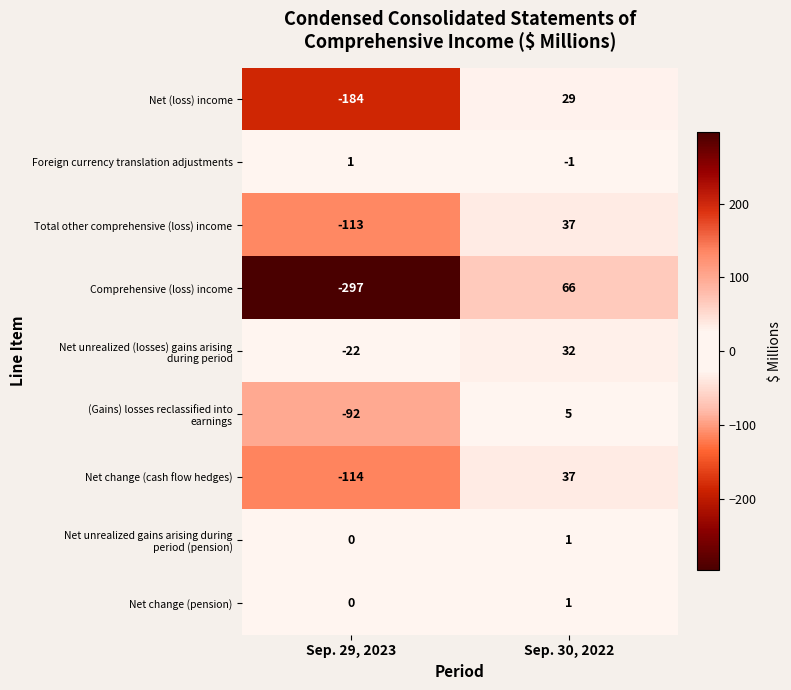

Is it true that Comprehensive (loss) income equals 16 at Sep. 30, 2022?

False